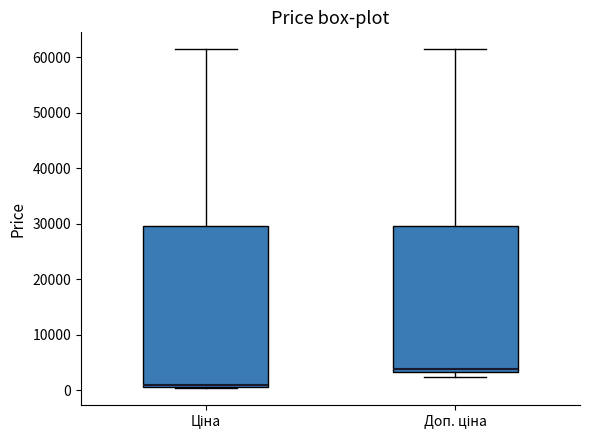

Reading left to right, transcribe this box plot: for each box, give where its median line is, the range the box spans, and where its two whiskers end, as read against the y-axis. The values are not printed on the chart, so give them approximately, as read against the axis.

Ціна: median 1000 (just above the box's lower edge), box 1000 to 29000, whiskers 0 to 61000
Доп. ціна: median 4000, box 3000 to 29000, whiskers 2000 to 61000